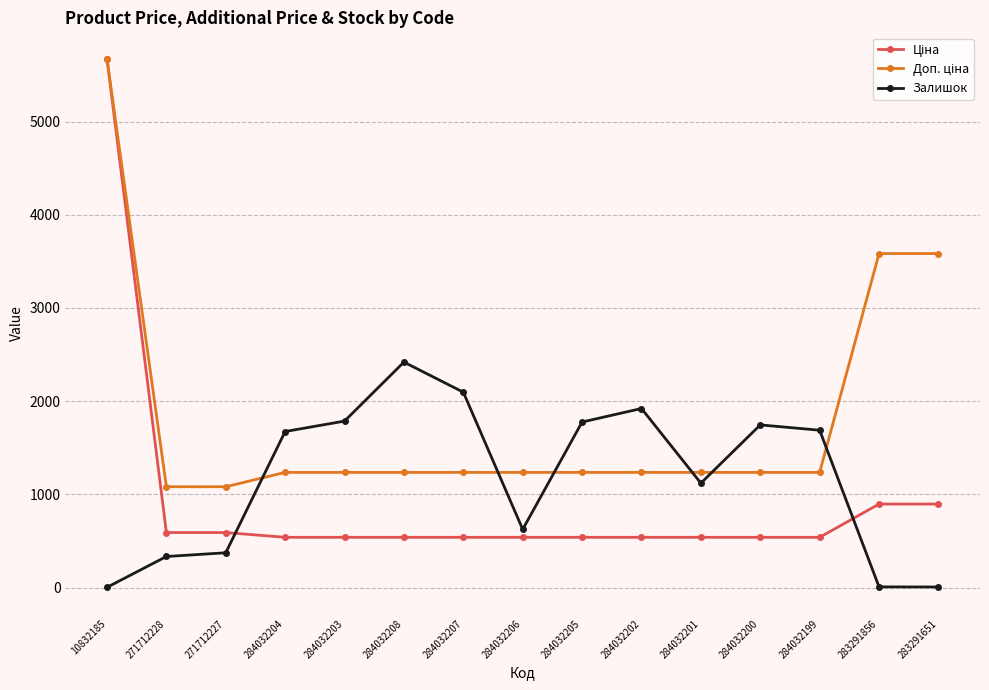

What is the value of the Залишок point at the 13th from the left?

1688.0